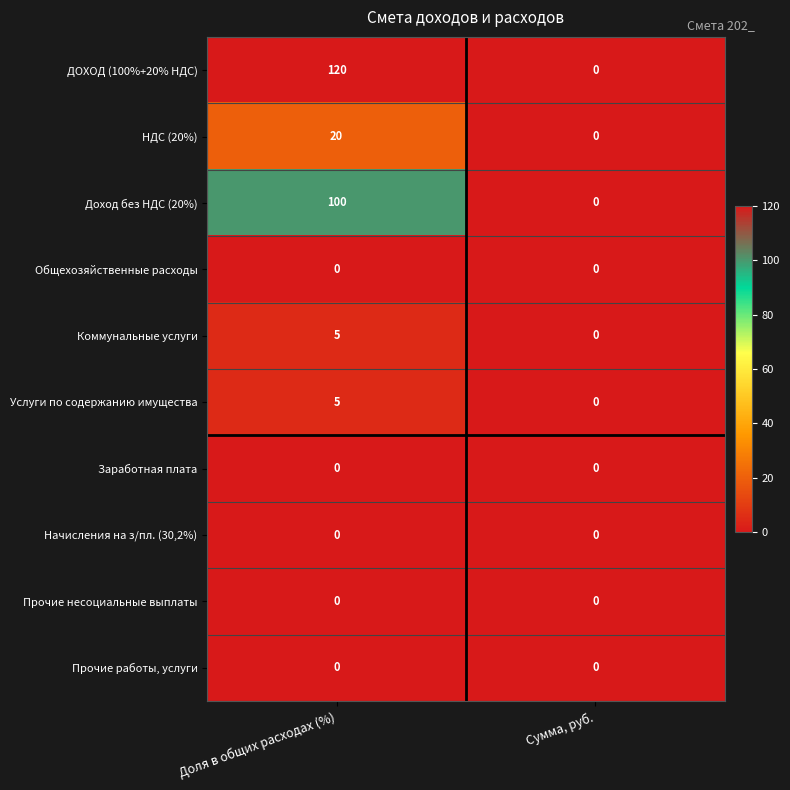

What is the total value across all series at Доля в общих расходах (%)?

250